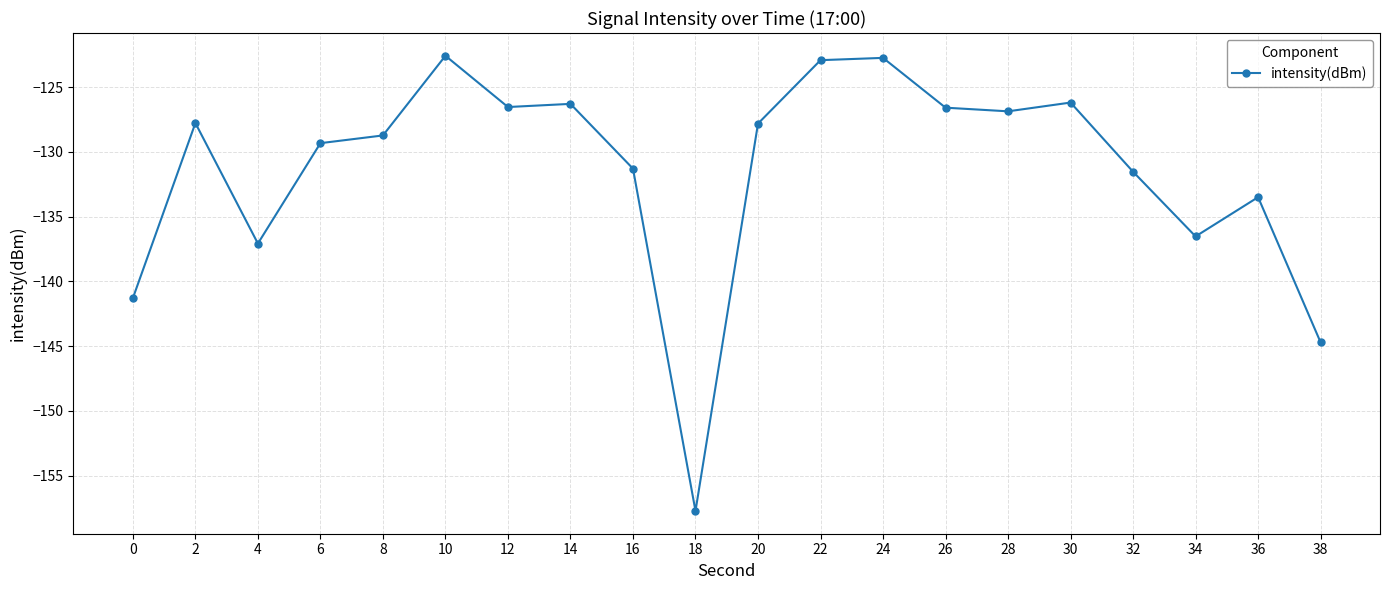

Does the chart have visible grid lines?

Yes